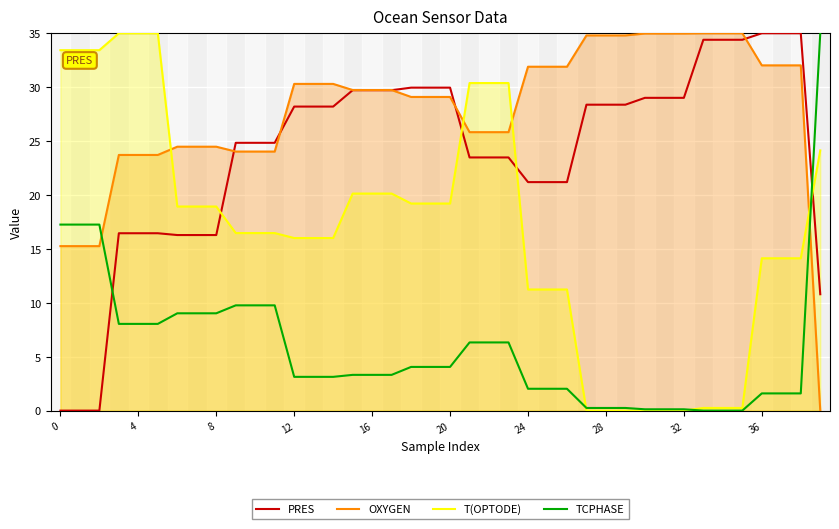

What is the maximum value for PRES?

35.0